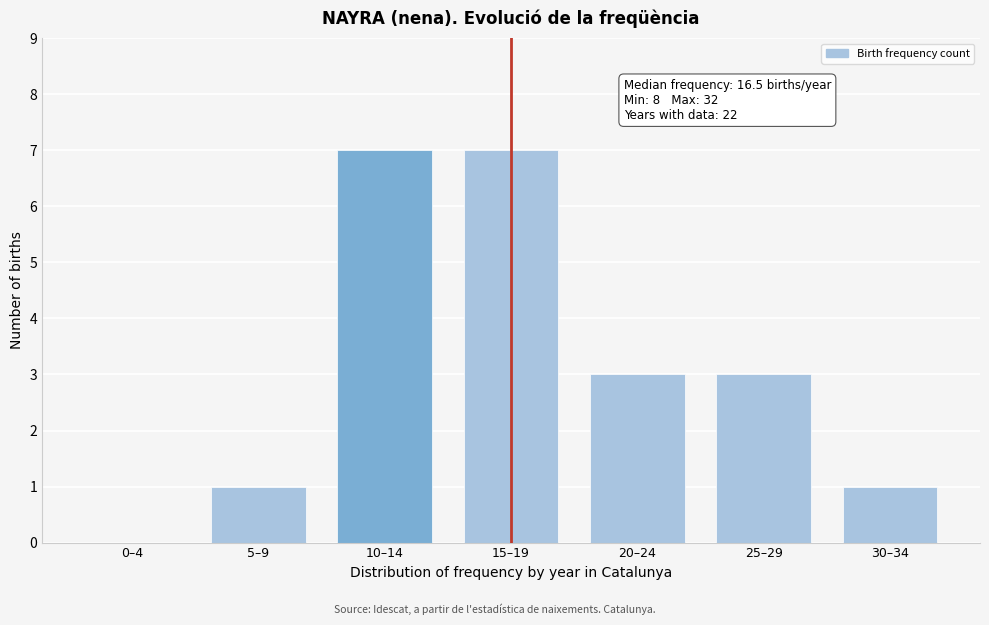

Reading left to right, list all the values displayed in this chart.

0–4=0	5–9=1	10–14=7	15–19=7	20–24=3	25–29=3	30–34=1